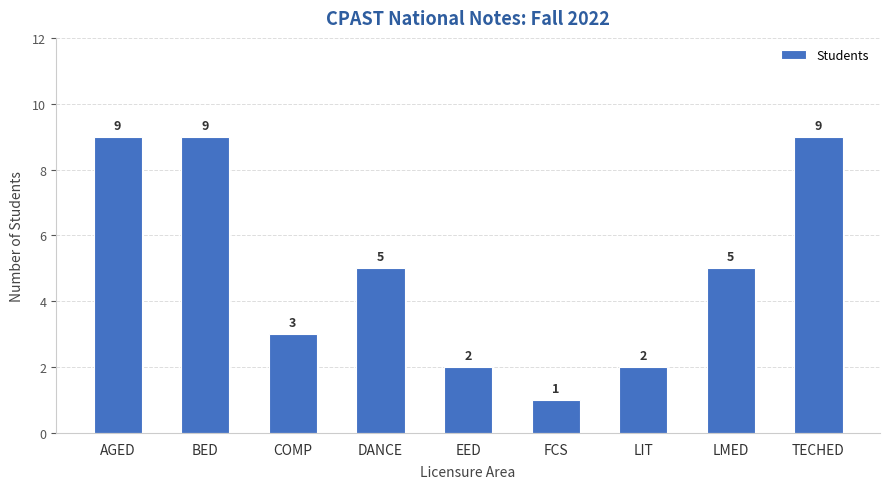

Which category has the lowest value across all series?

FCS